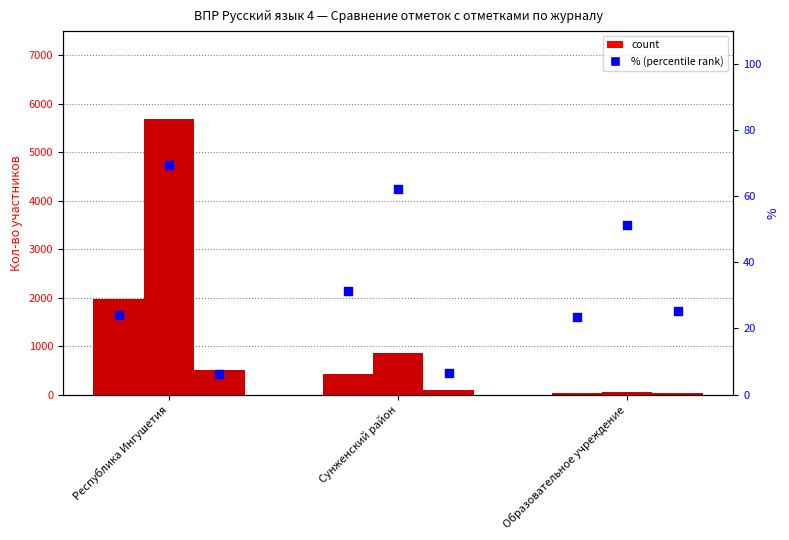

Approximately how many times larger is the value at Республика Ингушетия compared to Сунженский район?

0.8